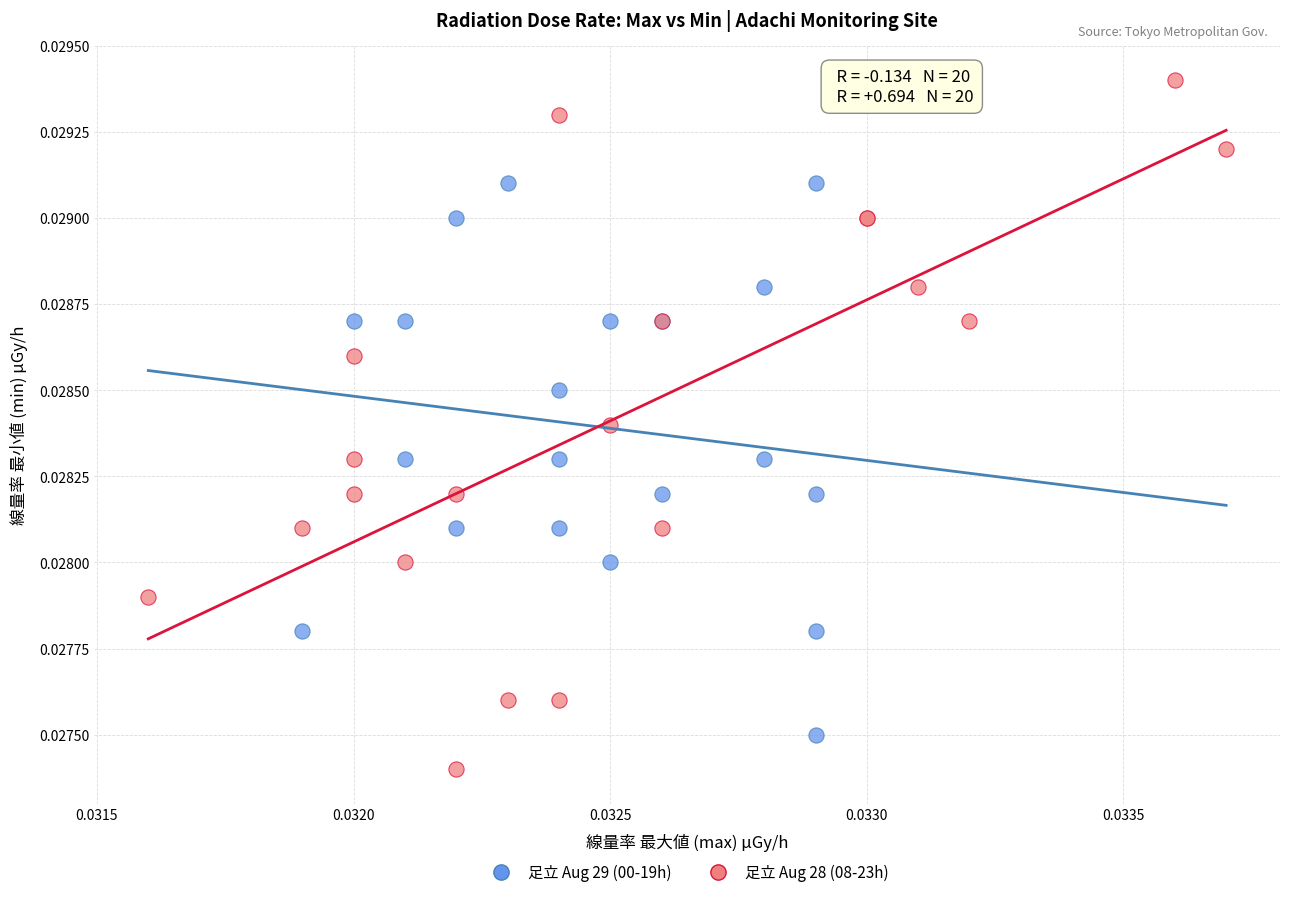

Which series reaches the minimum Y coordinate?

足立 Aug 28 (08-23h)